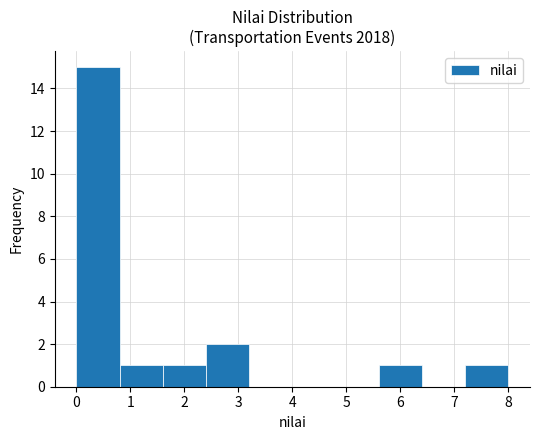

Which range on the x-axis has the tallest bar?

0.0 to 0.8